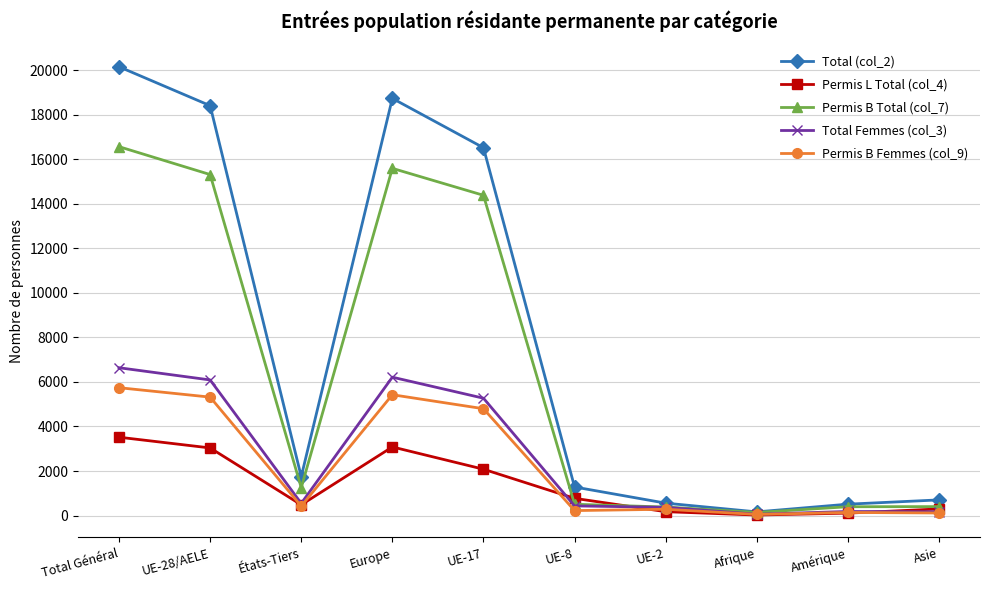

At which category does Total (col_2) reach its first local valley?

États-Tiers